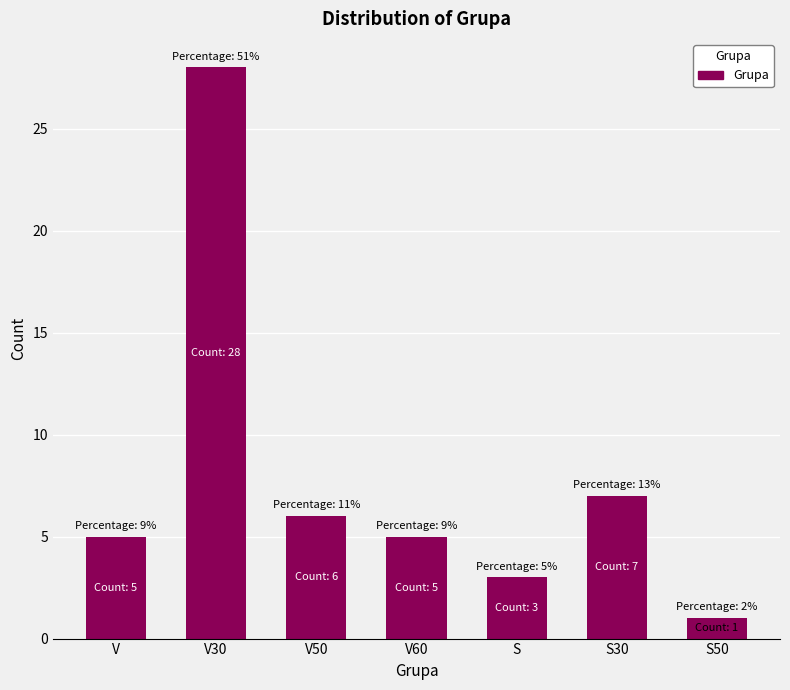

At which label is the value closest to 14?

S30